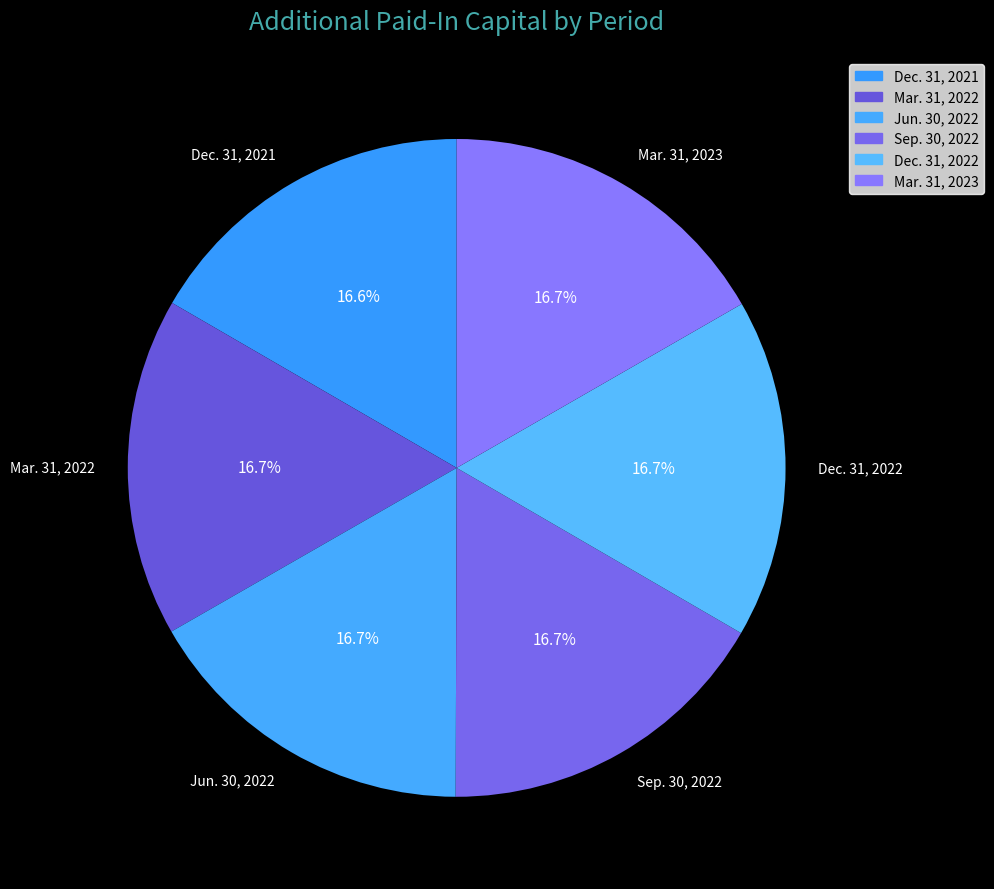

To the nearest percent, what portion does Mar. 31, 2022 represent?

17%